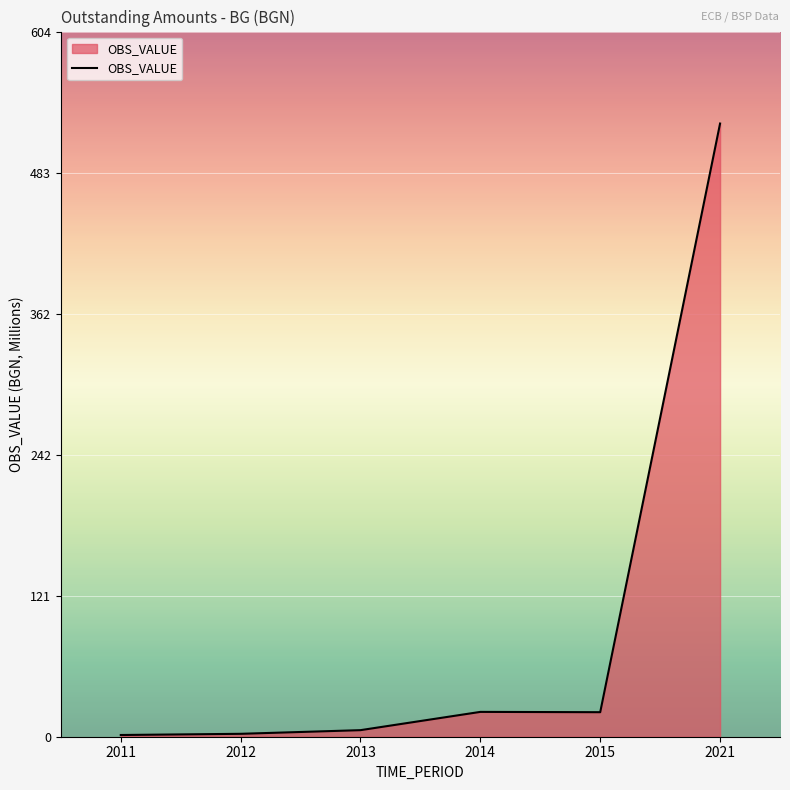

How many values are below 21?

3